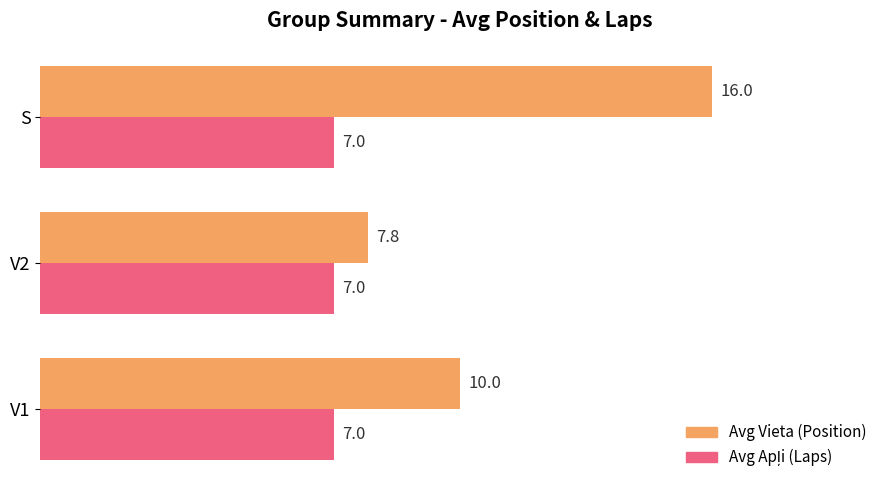

Where is Avg Vieta (Position) nearest to the value 11?

V1